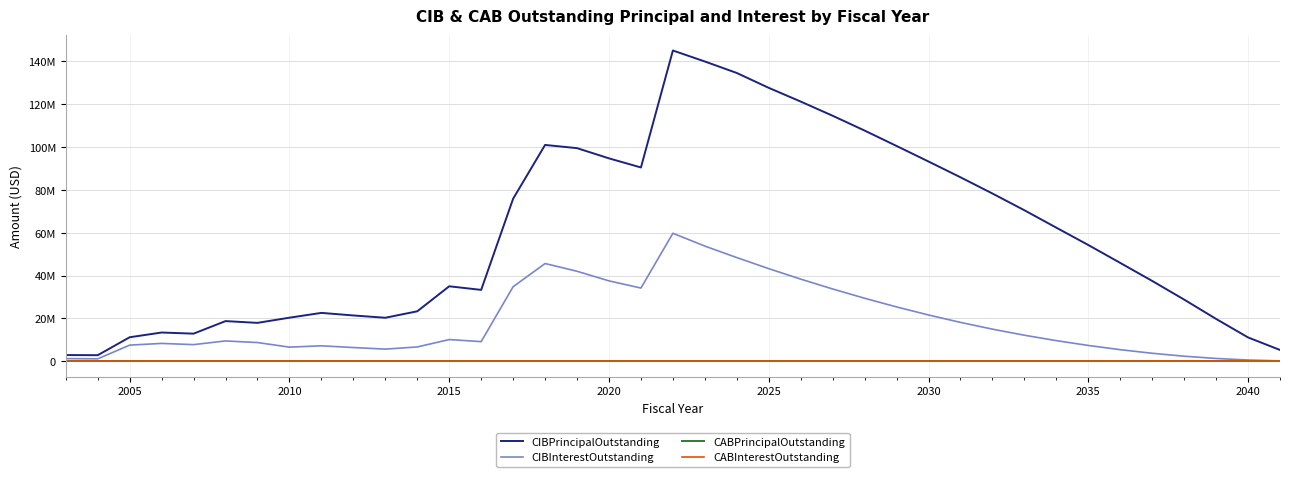

True or false: CABPrincipalOutstanding and CIBPrincipalOutstanding intersect in this chart.

False